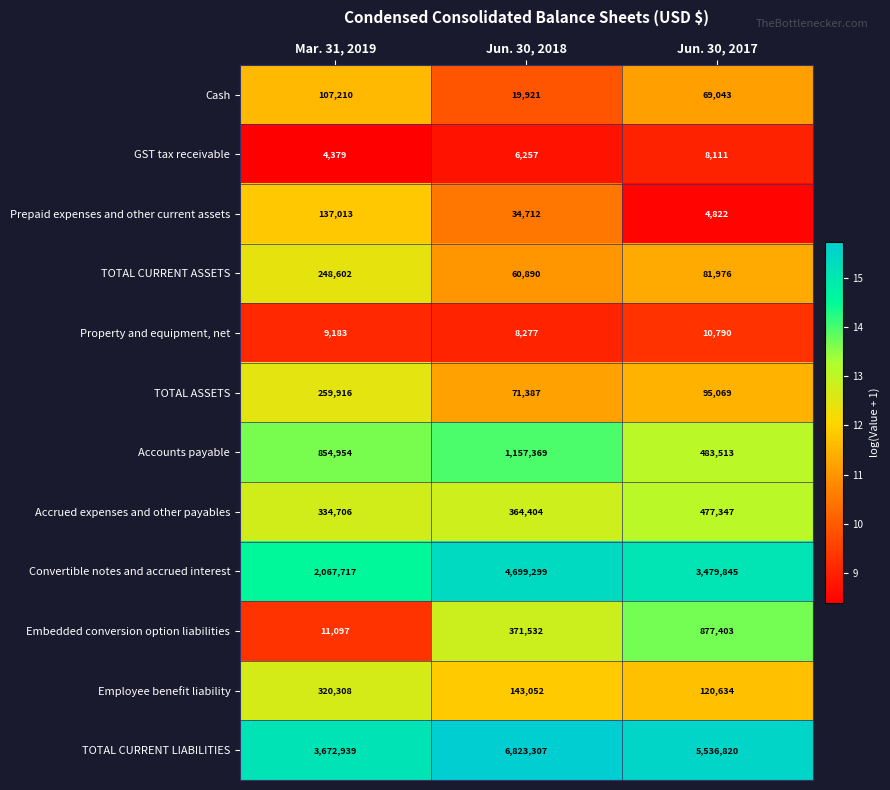

What is the minimum value shown in the chart?

4379